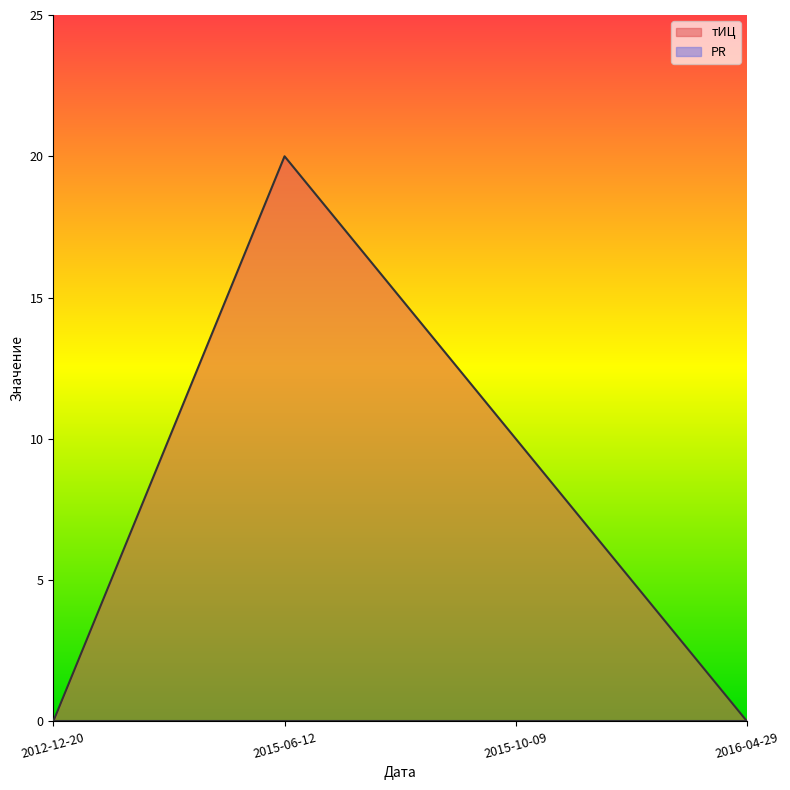

What is the difference between the values at 2015-06-12 and 2015-10-09?

10